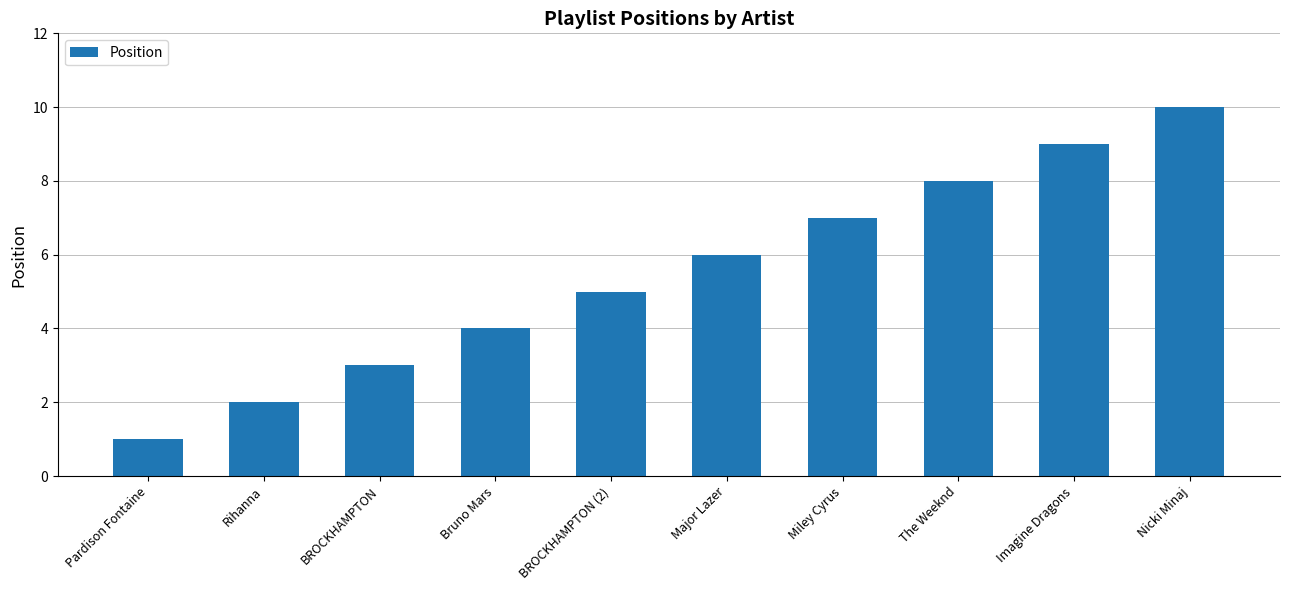

What is the change in value from Rihanna to Imagine Dragons?

+7